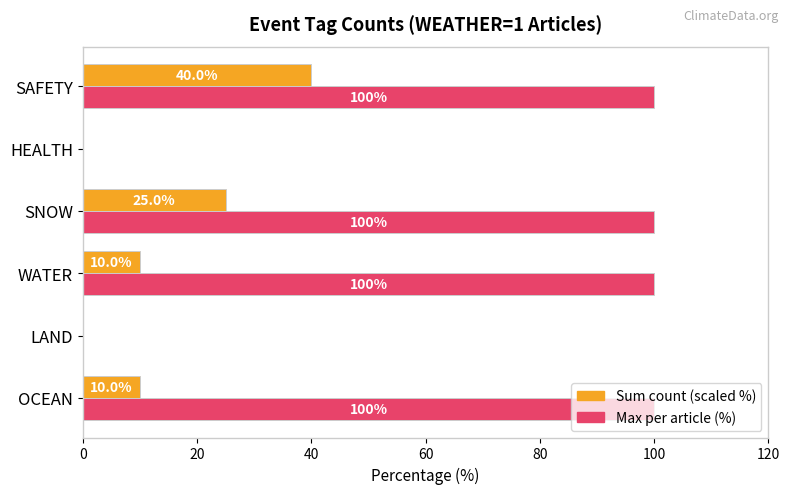

At which category is the sum across all series the highest?

SAFETY